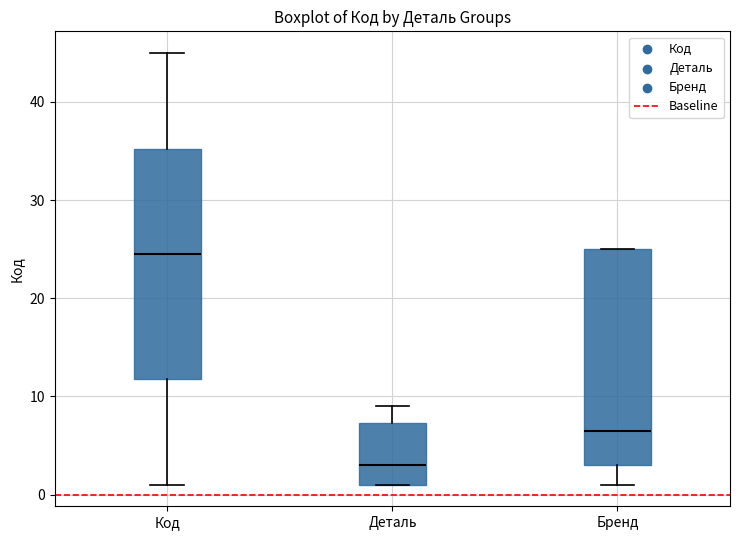

Where does the median line of the box for Бренд sit on the y-axis? The values are not printed on the chart, so give them approximately, as read against the axis.

7